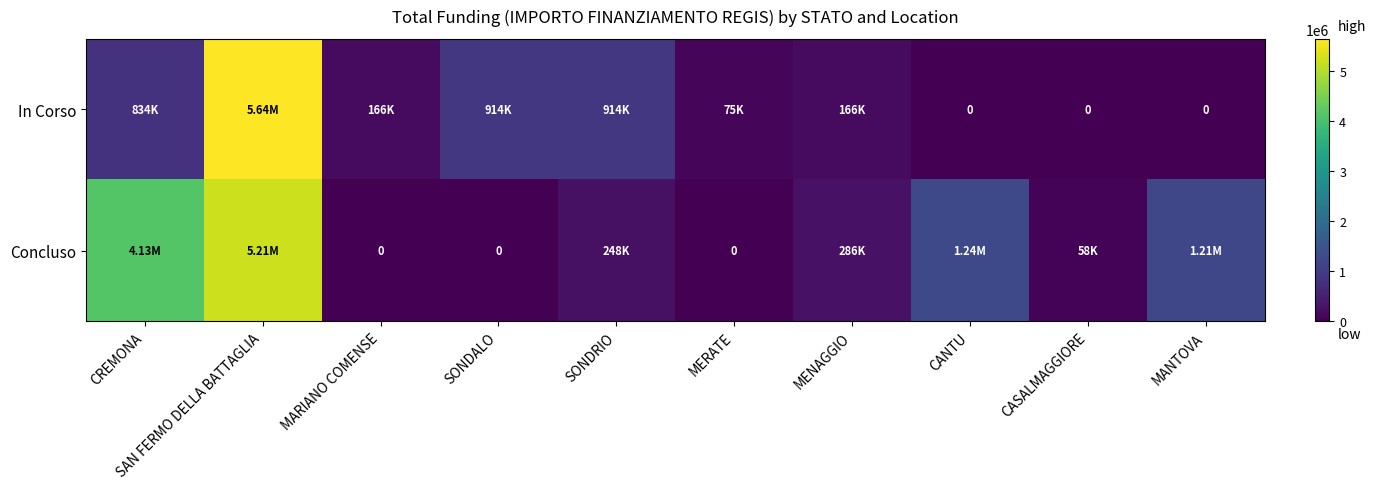

Where is In Corso nearest to the value 2820628?

SONDALO